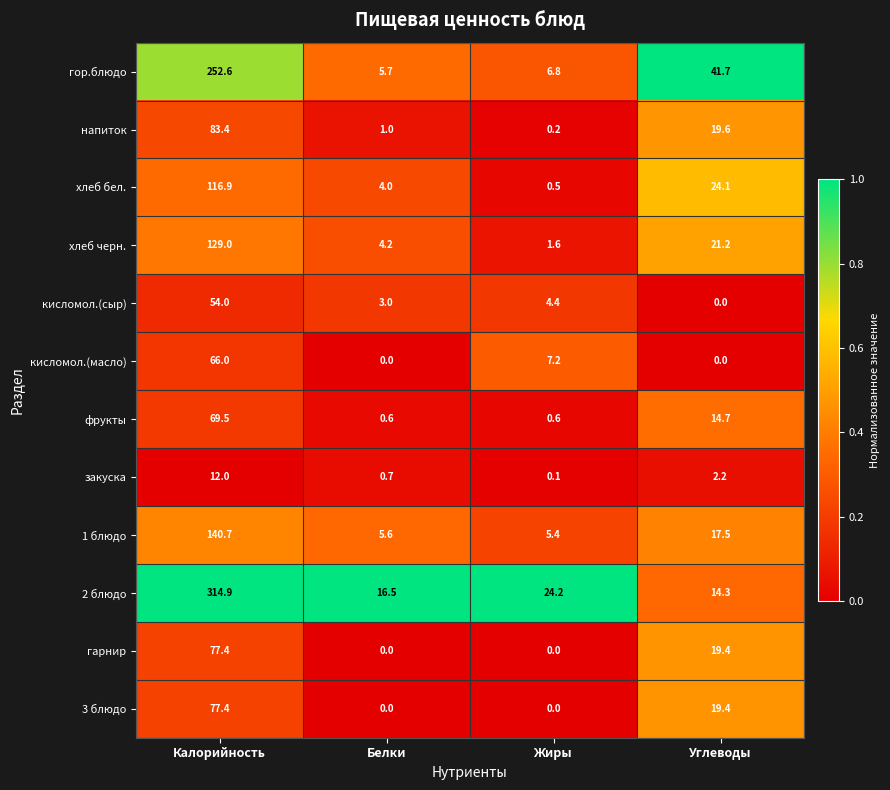

What is the maximum value shown in the chart?

314.9